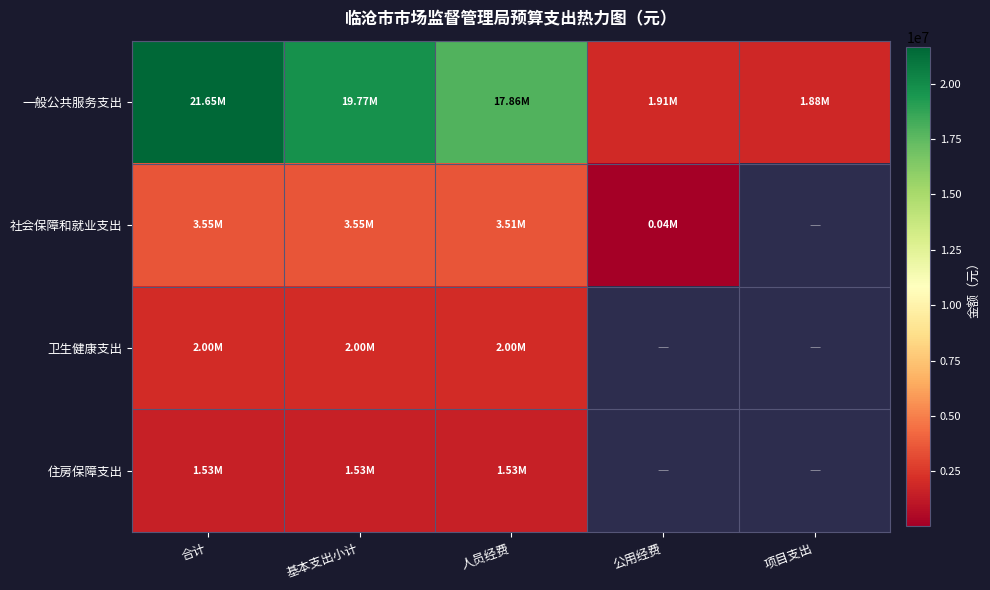

What is the difference between the highest and lowest values at 基本支出小计?

18236674.1